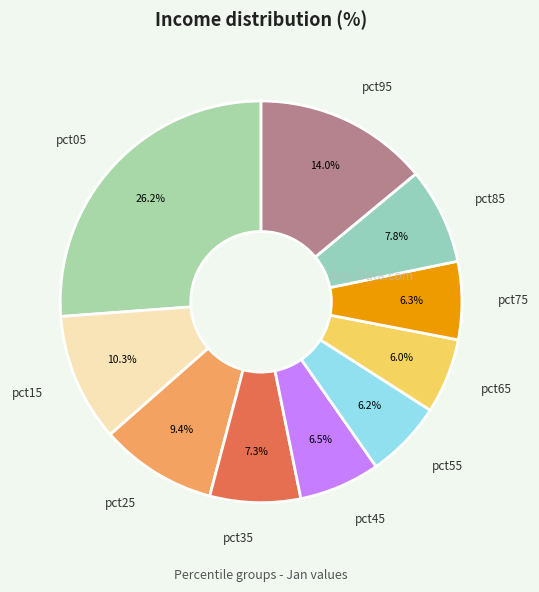

To the nearest percent, what portion does pct55 represent?

6%